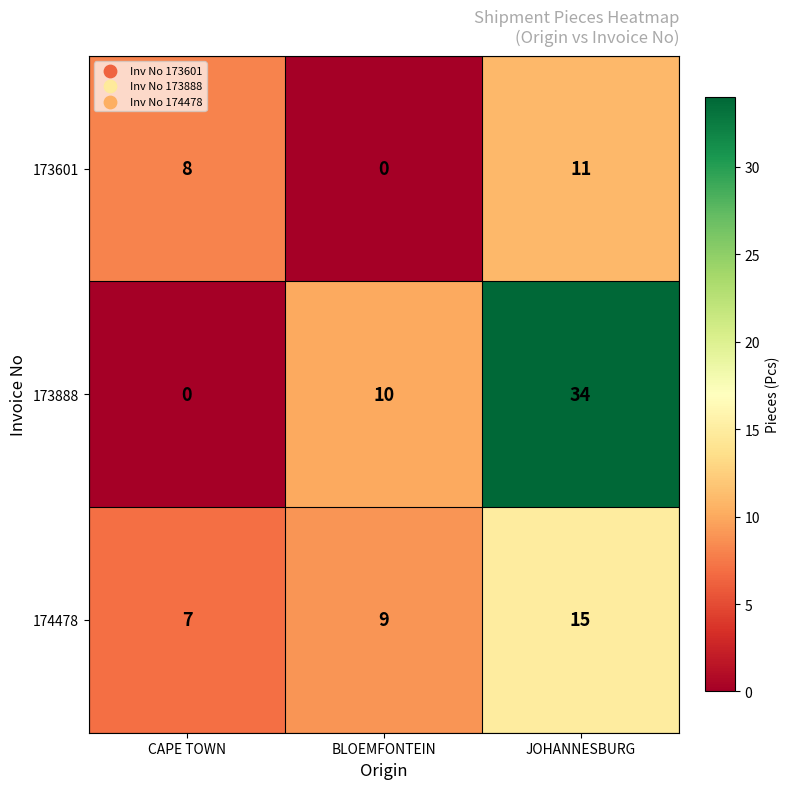

Which series has the largest total across all categories?

173888